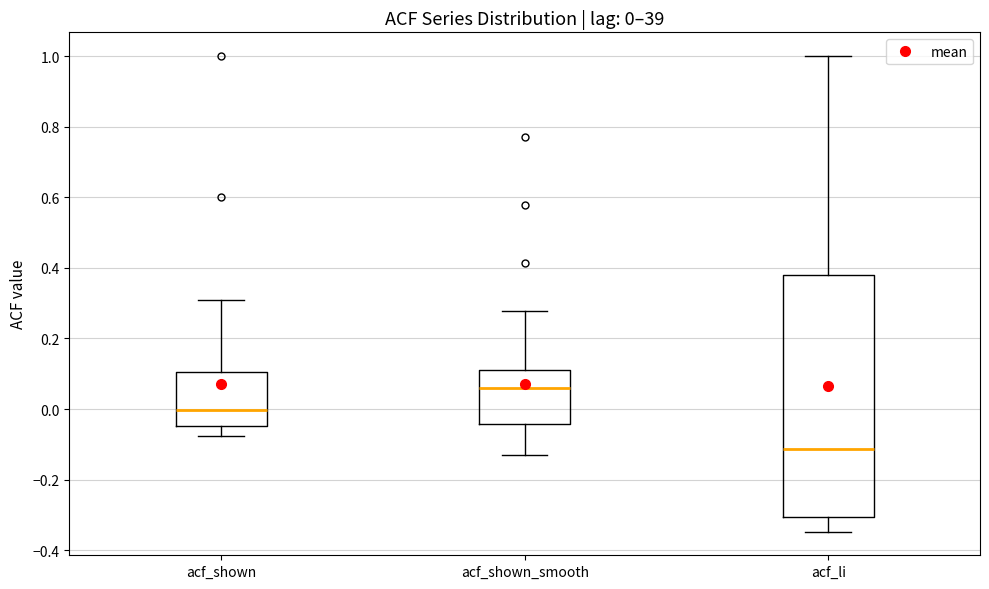

Which box has the highest median line?

acf_shown_smooth